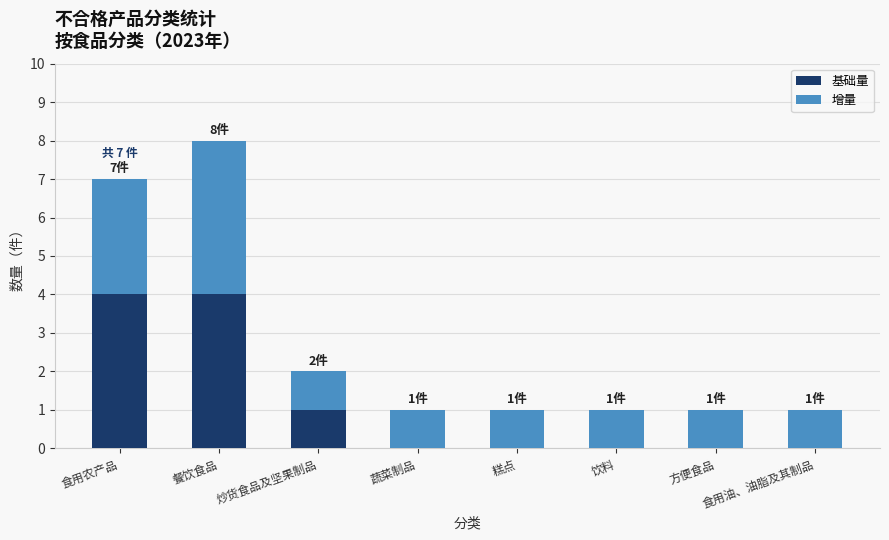

The value of 基础量 at 食用农产品 is 4. True or false?

True